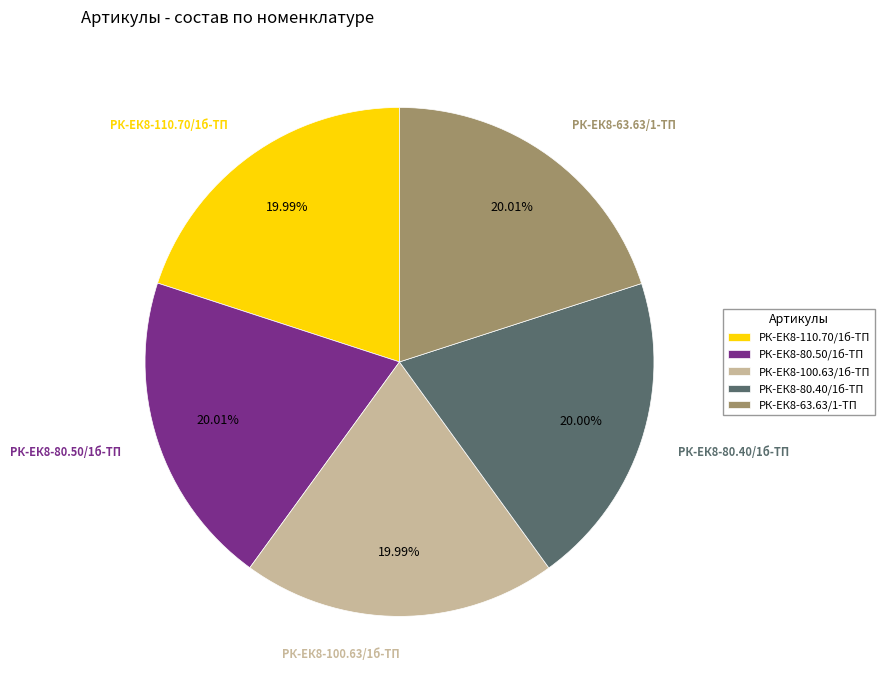

Count the number of slices in the pie.

5